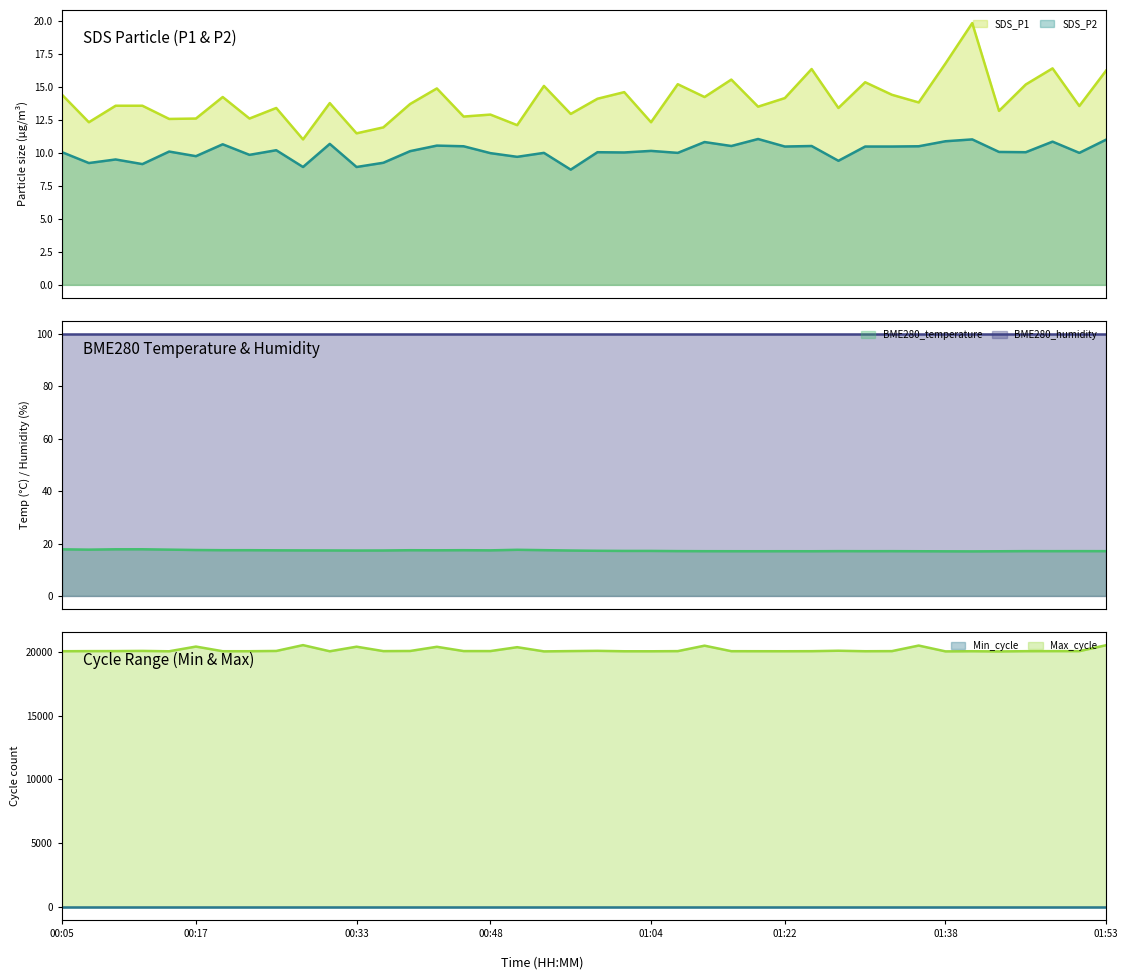

True or false: SDS_P2 and Max_cycle cross at least once.

False